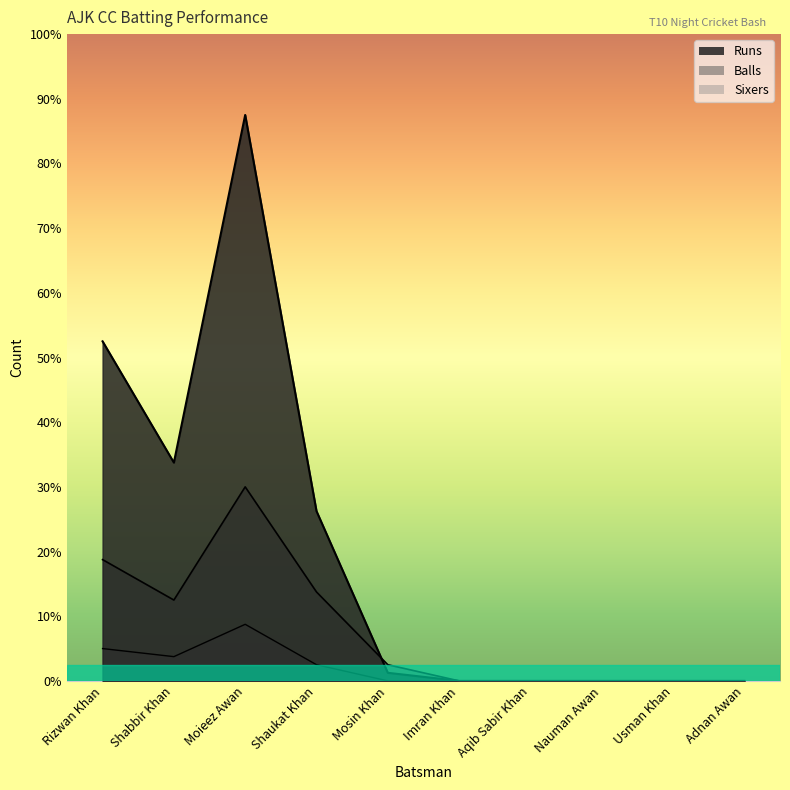

What position from the right is Rizwan Khan?

10